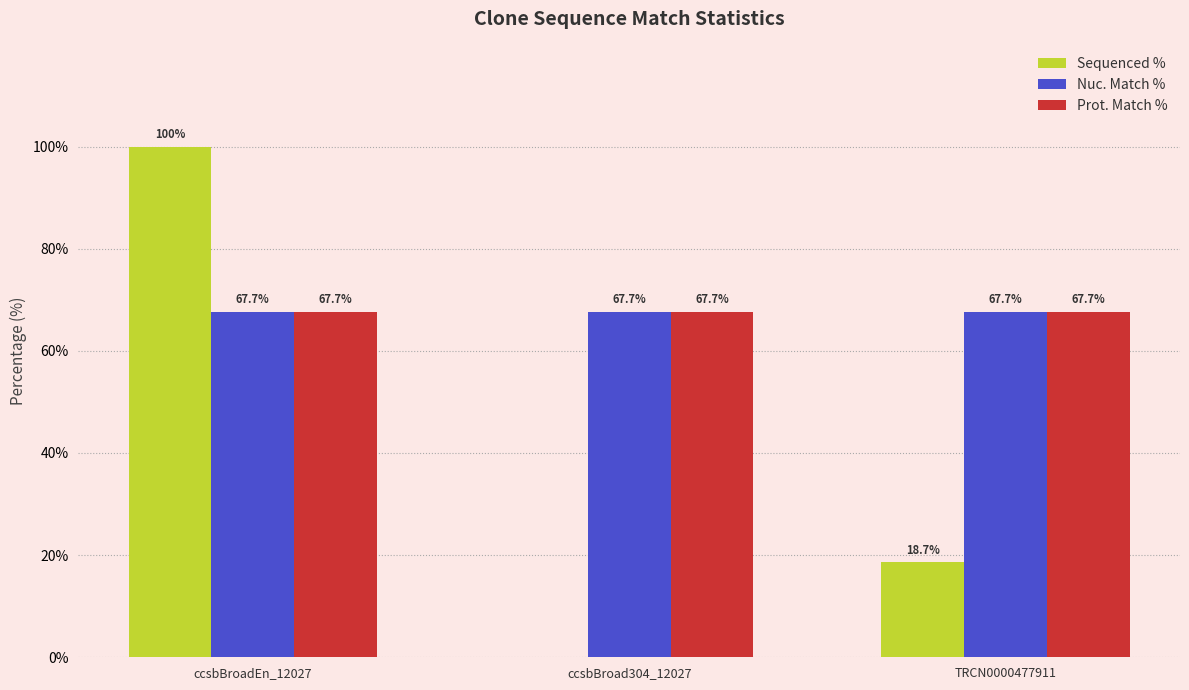

The Nuc. Match % series shows 67.7 at TRCN0000477911. True or false?

True